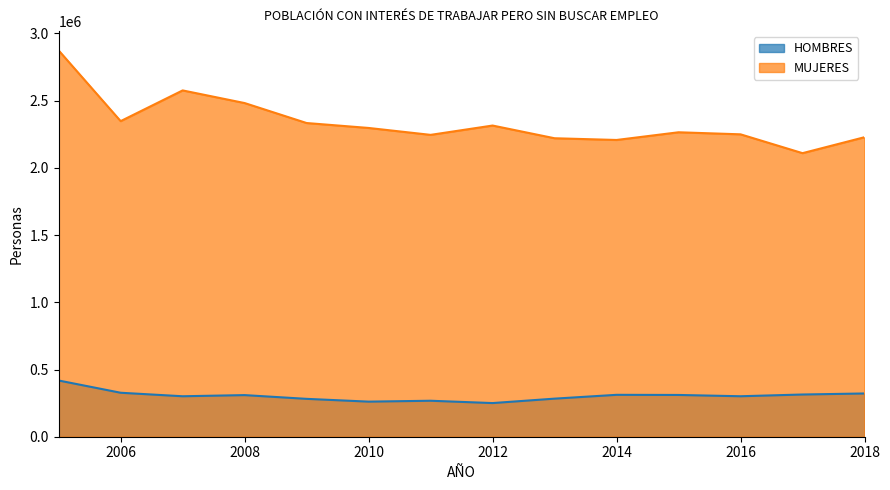

At which category is the sum across all series the highest?

2005